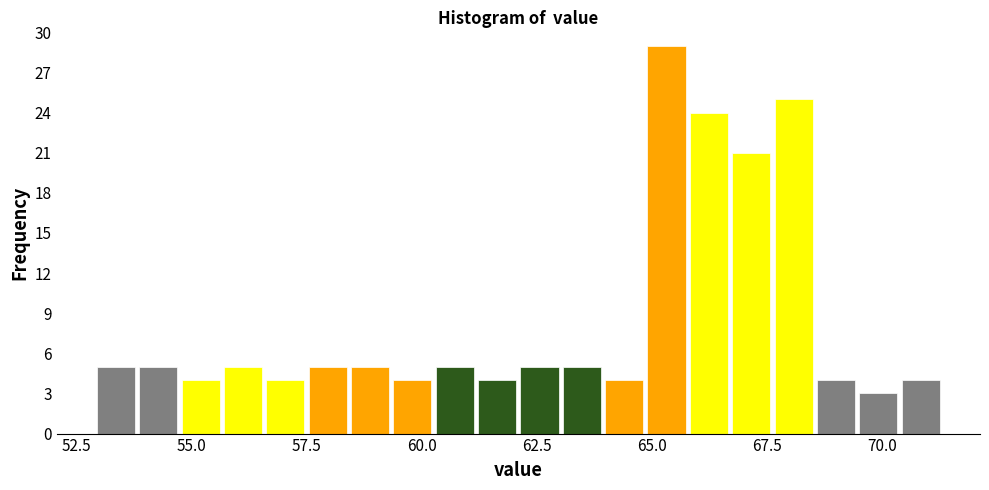

Around what value on the x-axis is the tallest bar? Give the approximate position of its centre, as read against the axis.

65.5